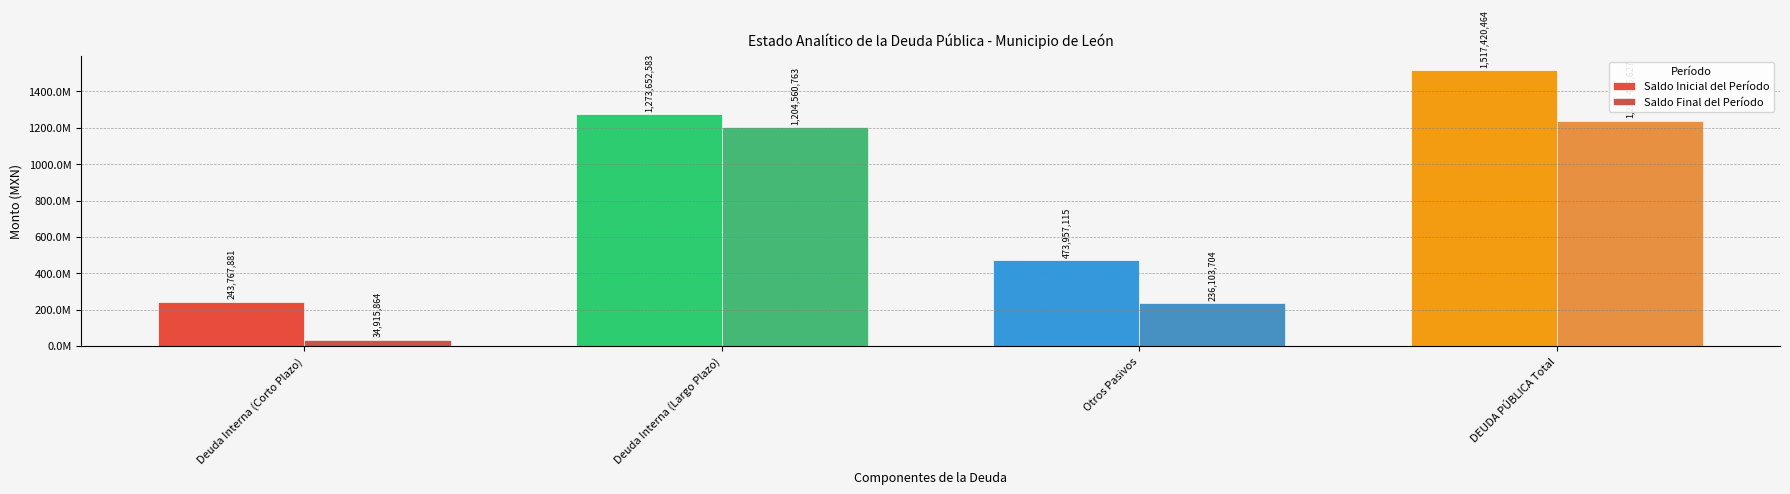

Are the bars grouped side by side (vs. stacked)?

Yes